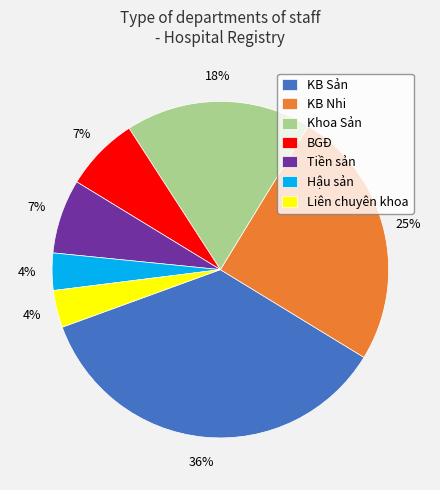

How many slices are in this pie chart?

7